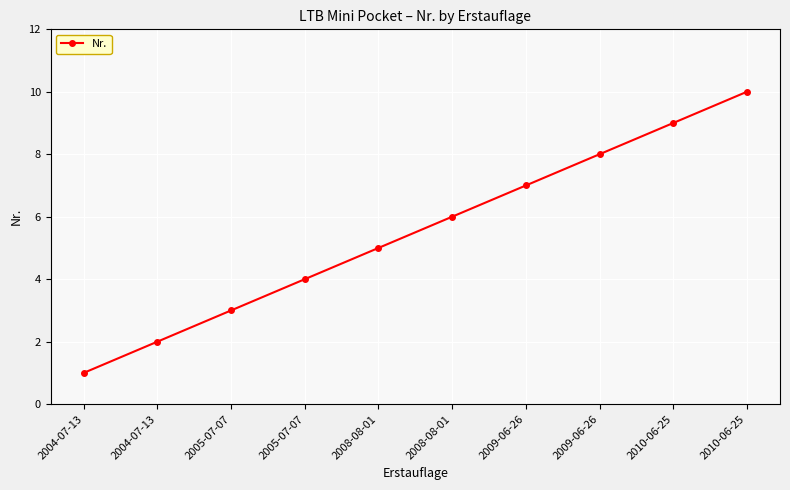

Is it true that the value at 2005-07-07 is 1?

False